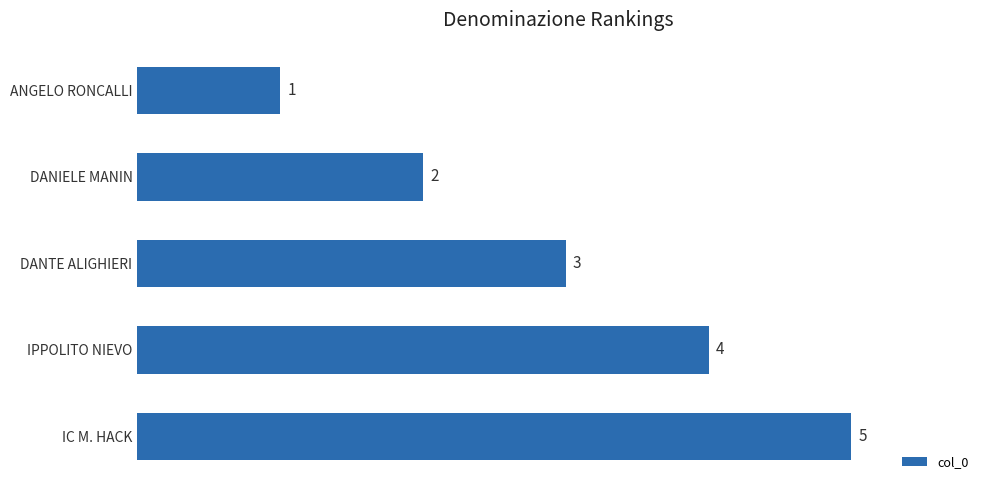

What is the change in value from IPPOLITO NIEVO to ANGELO RONCALLI?

-3